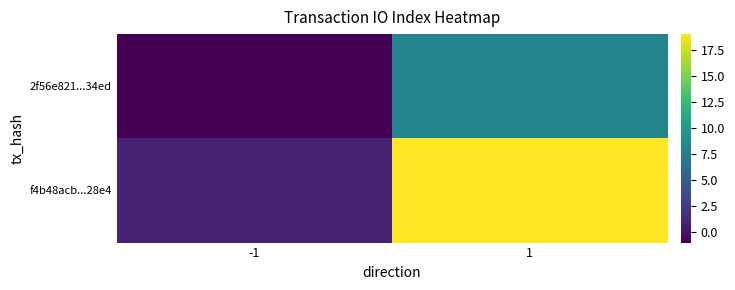

At which category is the sum across all series the highest?

1